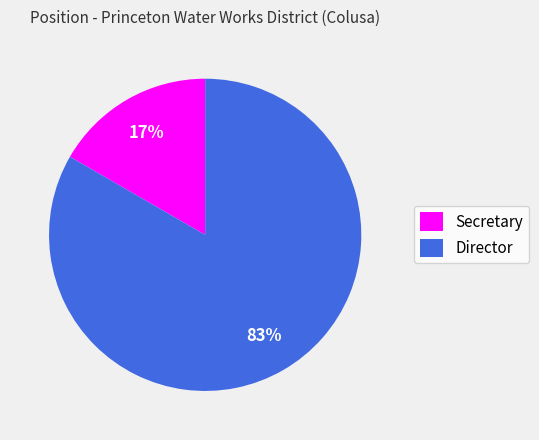

What is the largest slice in the pie chart?

Director